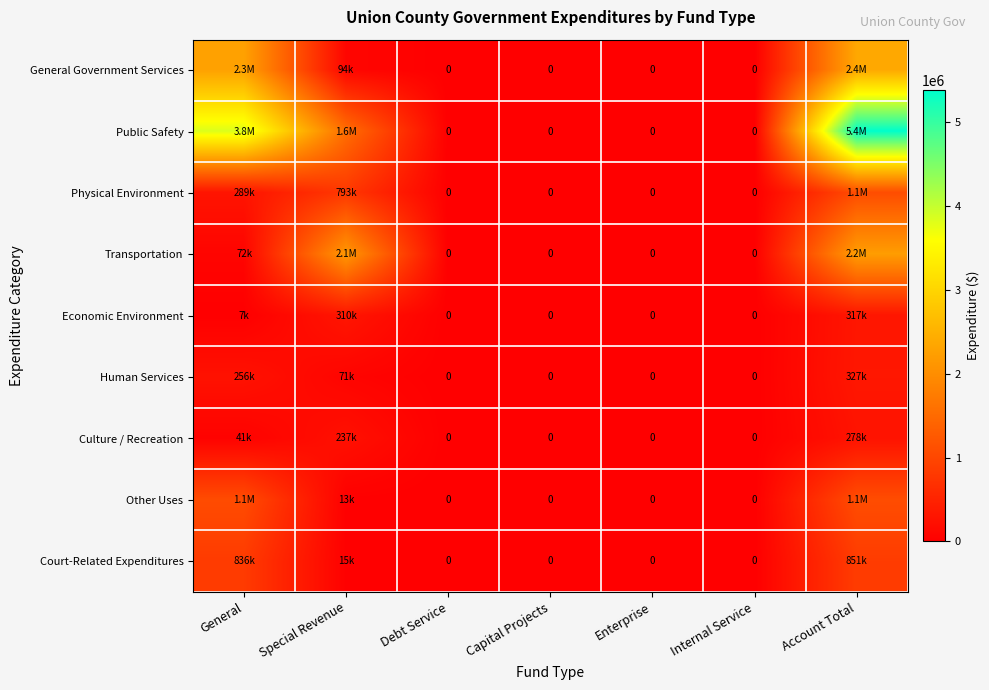

Rank the series at Capital Projects from highest to lowest value.

General Government Services, Public Safety, Physical Environment, Transportation, Economic Environment, Human Services, Culture / Recreation, Other Uses, Court-Related Expenditures